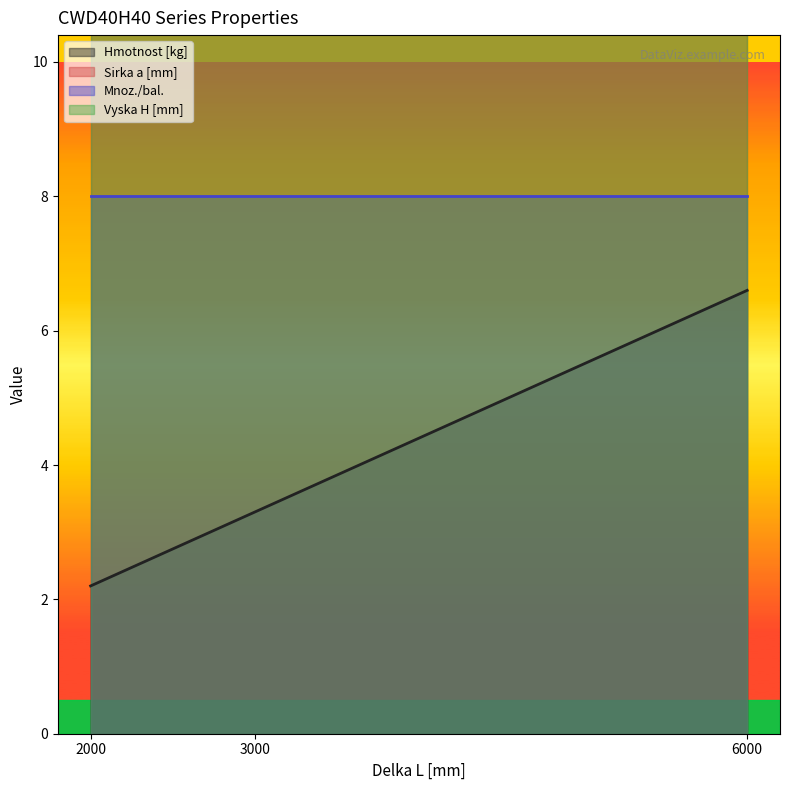

What is the difference between the highest and lowest values at 2000?

37.8